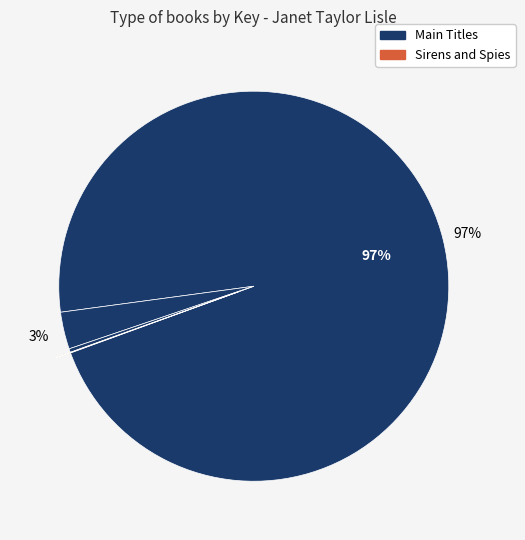

How many slices are in this pie chart?

4